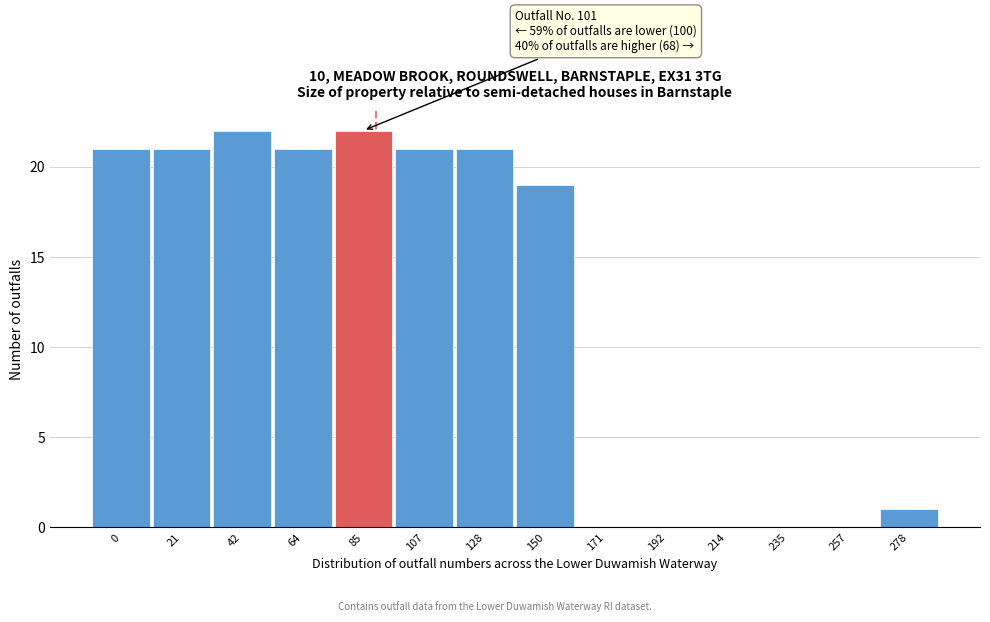

Reading left to right, extract all data points from this chart.

0=21	21=21	42=22	64=21	85=22	107=21	128=21	150=19	171=0	192=0	214=0	235=0	257=0	278=1